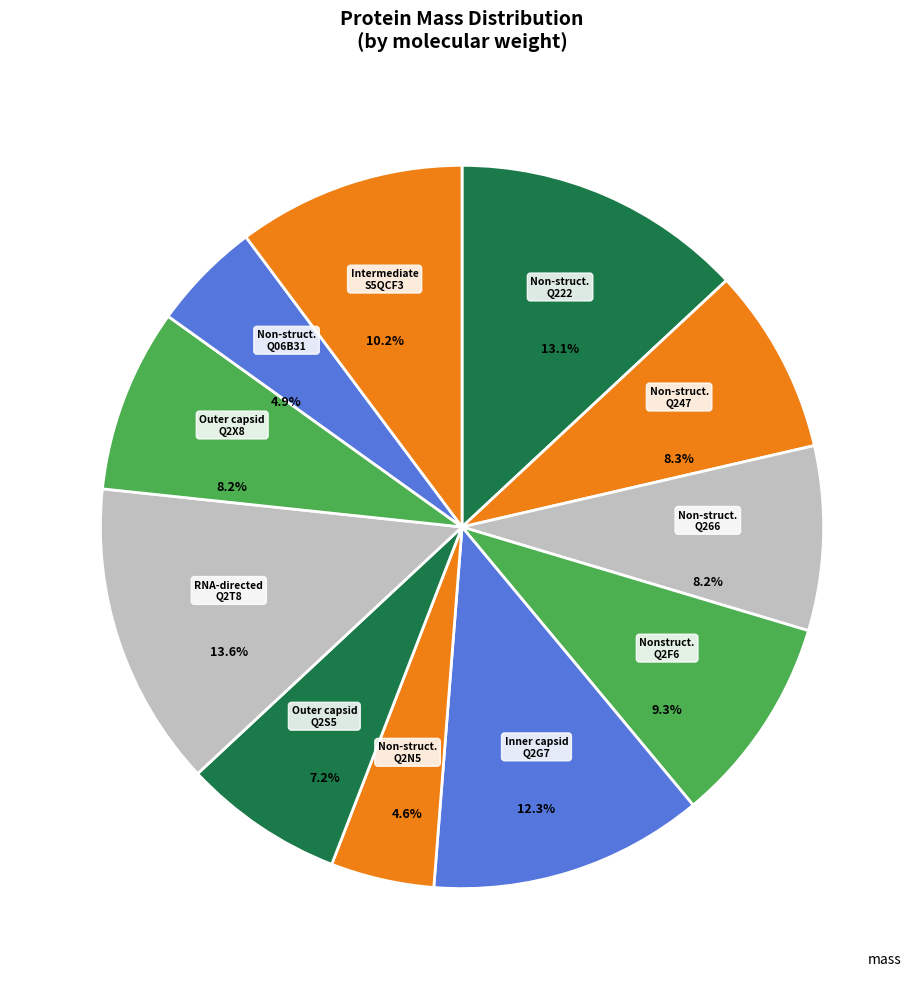

Combined, what portion of the pie is Nonstructural (A0A0D3Q2F6) and Intermediate (S5QCF3)?

19.5%